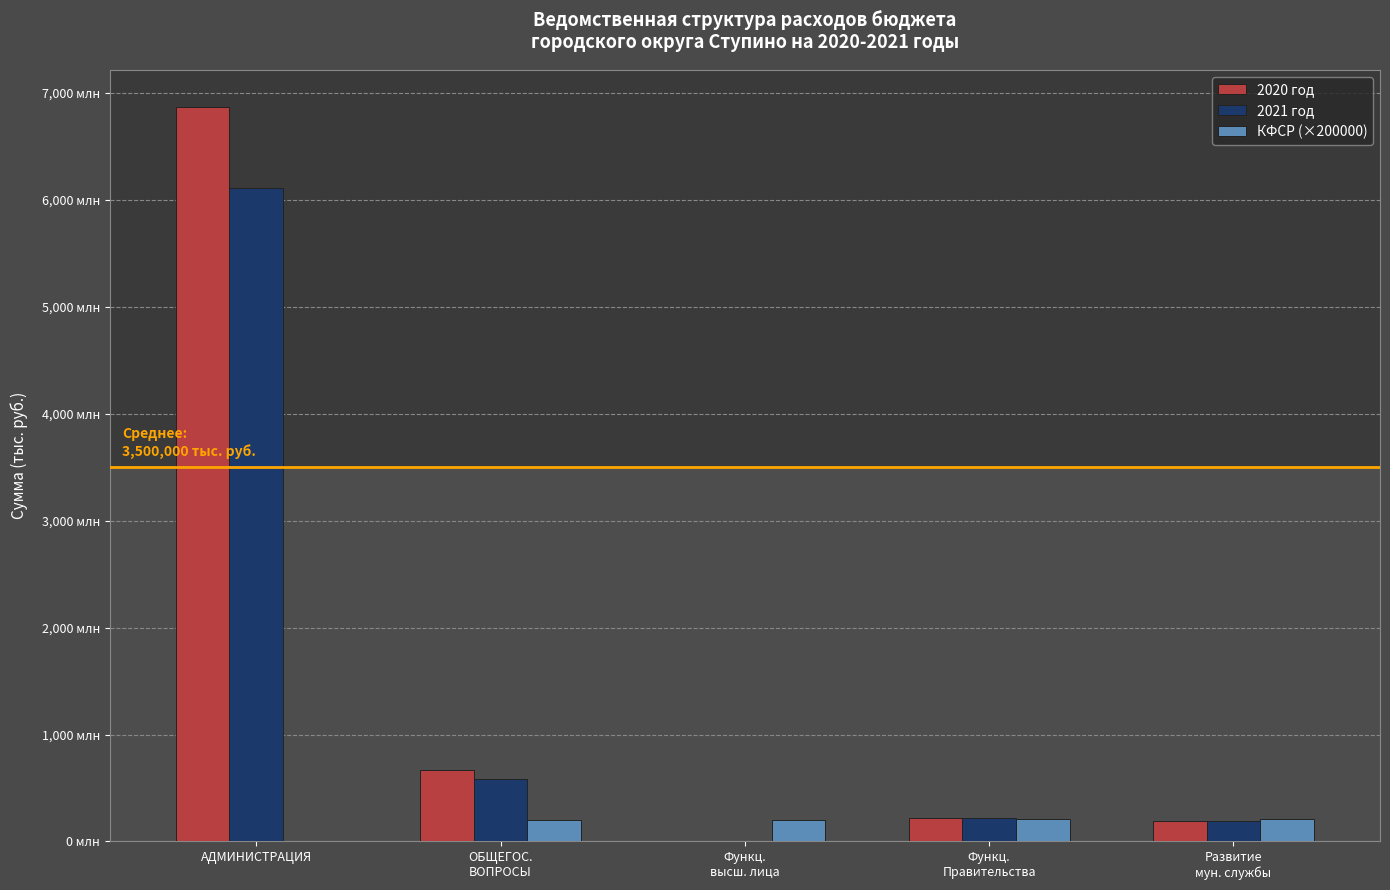

Reading right to left, transcribe all the data shown in this chart.

2020 год: Развитие
мун. службы=189383.0	Функц.
Правительства=215324.0	Функц.
высш. лица=2625.5	ОБЩЕГОС.
ВОПРОСЫ=664201.0	АДМИНИСТРАЦИЯ=6868922.0
2021 год: Развитие
мун. службы=189833.0	Функц.
Правительства=215374.0	Функц.
высш. лица=2625.5	ОБЩЕГОС.
ВОПРОСЫ=587889.0	АДМИНИСТРАЦИЯ=6113382.9
КФСР (×200000): Развитие
мун. службы=208000.0	Функц.
Правительства=208000.0	Функц.
высш. лица=204000.0	ОБЩЕГОС.
ВОПРОСЫ=200000.0	АДМИНИСТРАЦИЯ=0.0